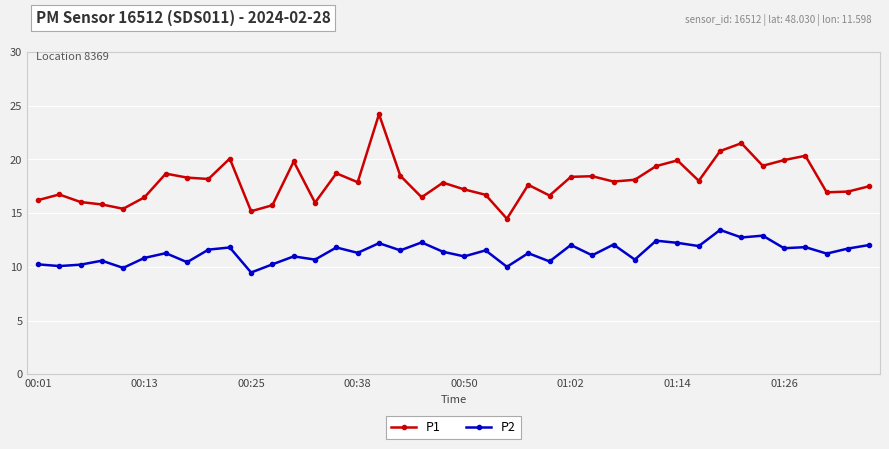

True or false: P1 and P2 intersect in this chart.

False